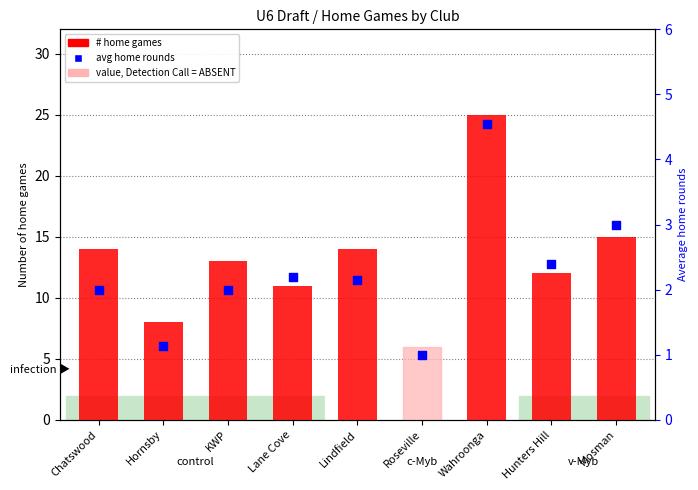

Which series contains the highest Y value?

# home games